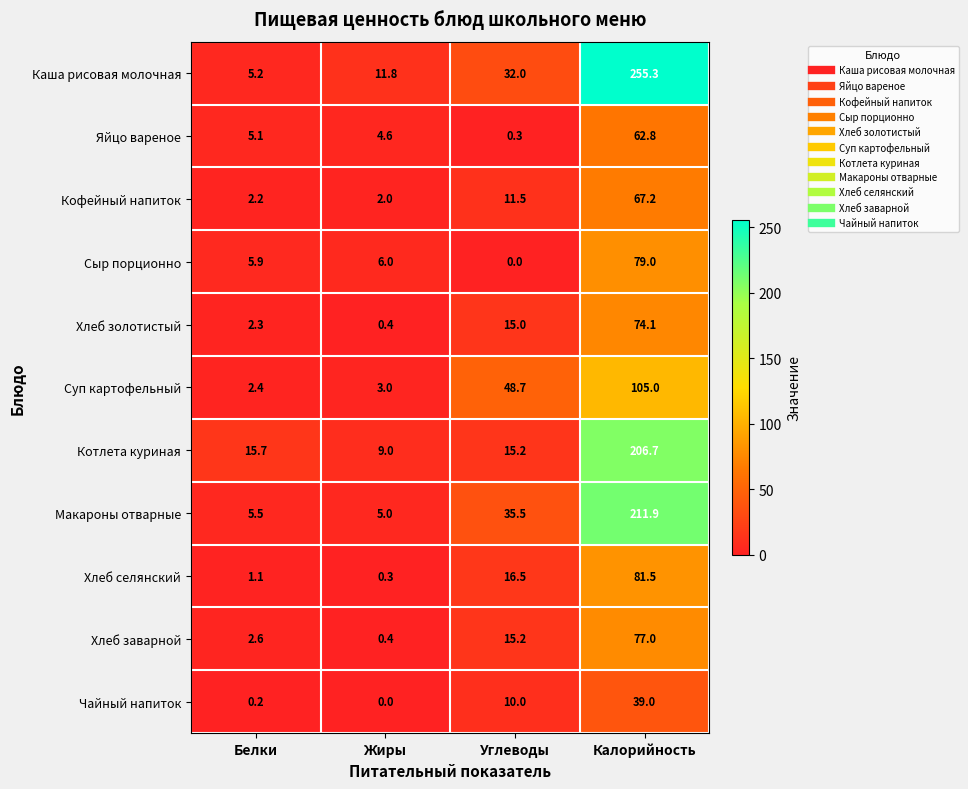

What is the total value across all series at Калорийность?

1259.5